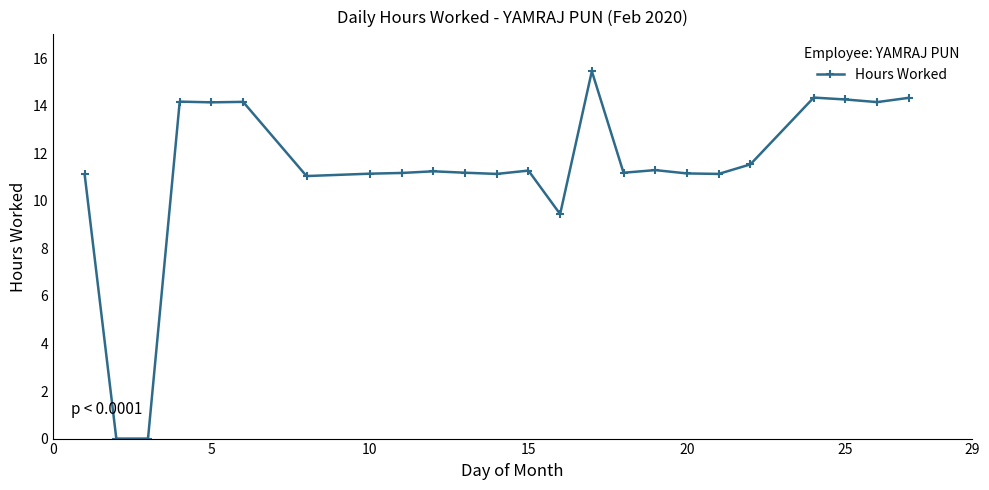

What is the value of the 7th point from the left?

11.0